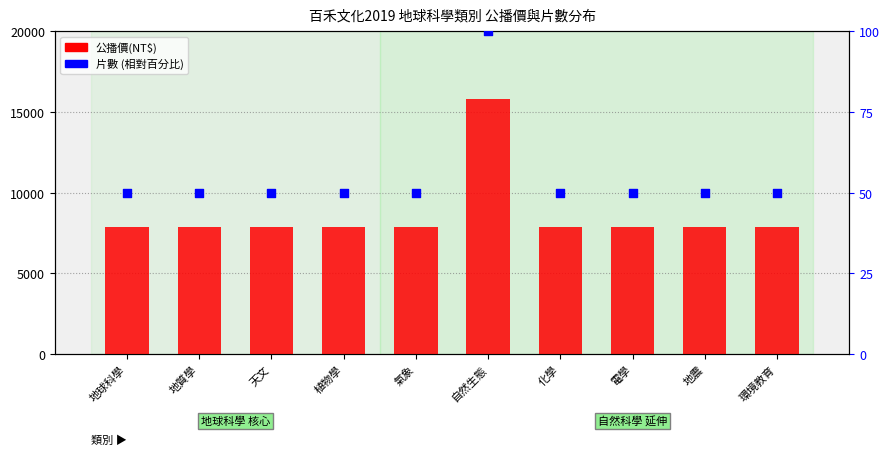

Which series has the largest total across all categories?

公播價(NT$)